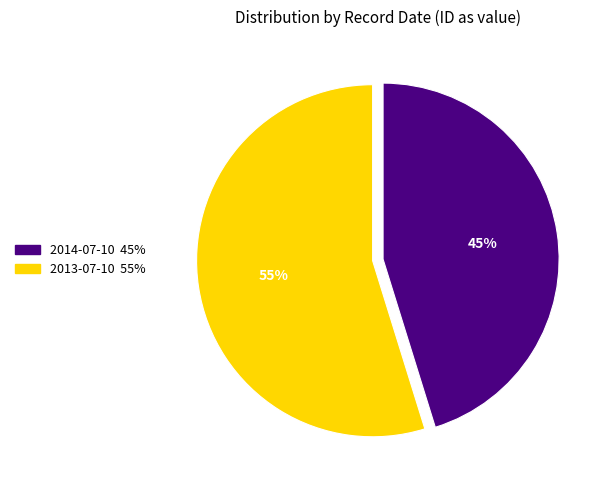

Is there a majority slice in this chart?

Yes